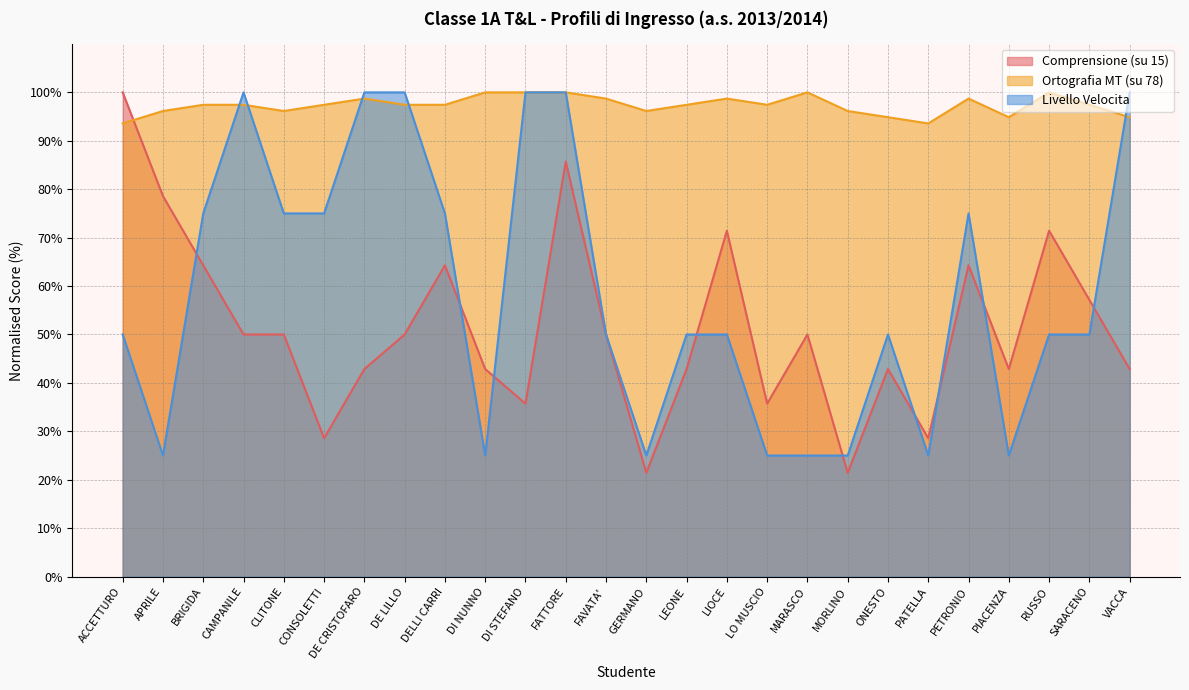

Is it true that Livello Velocita equals 100.0 at FATTORE?

True